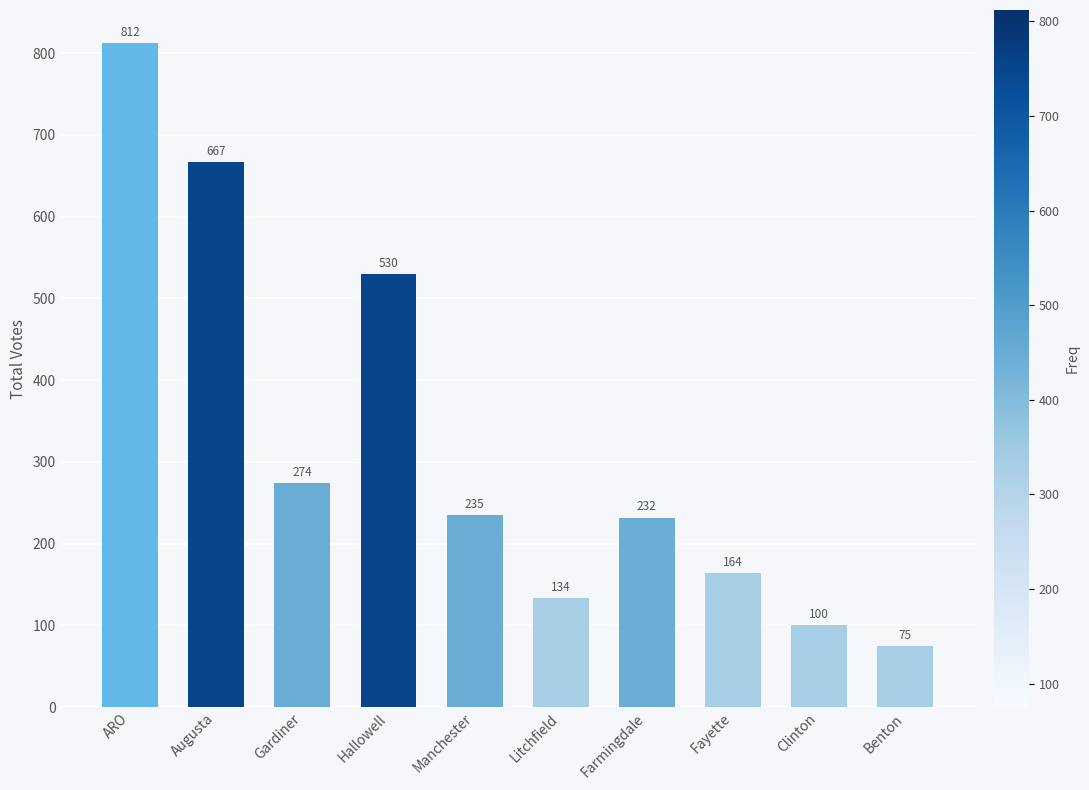

What is the difference between the second highest and minimum values?

592